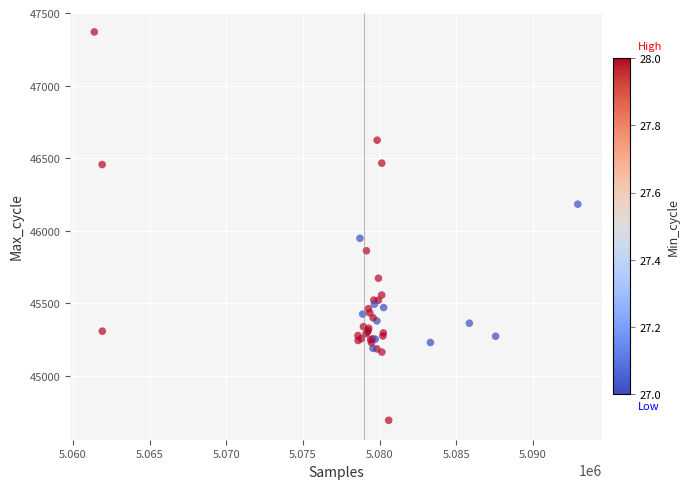

What Y value in the scatter plot is closest to 46032?

45948